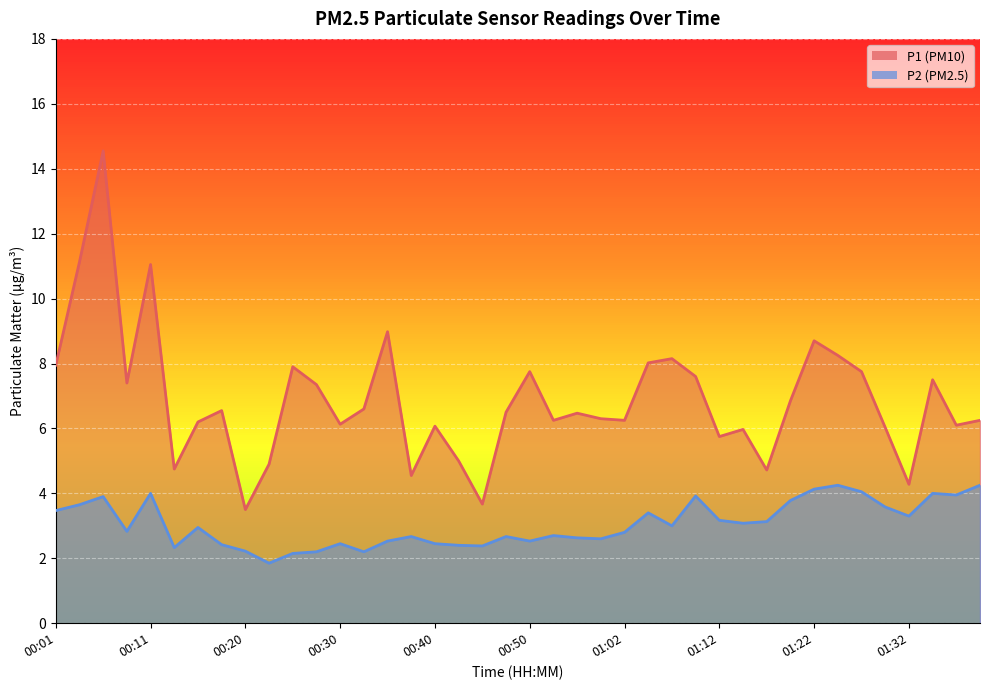

At which category does P2 reach its first local valley?

00:08